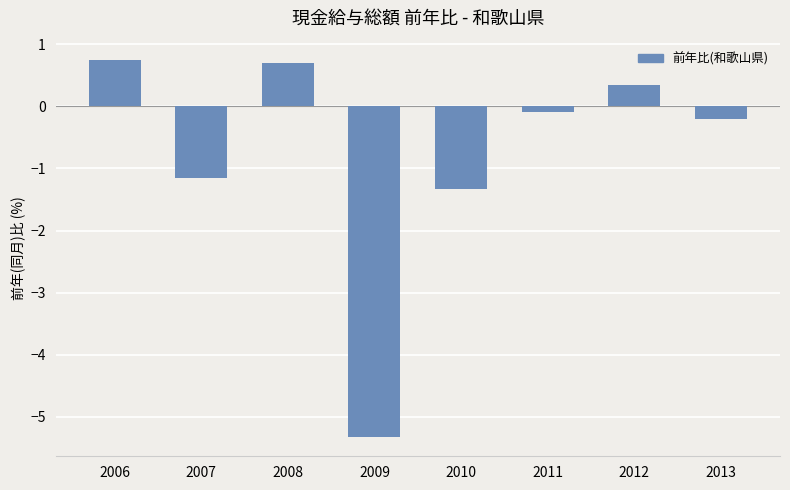

What is the smallest value displayed?

-5.3